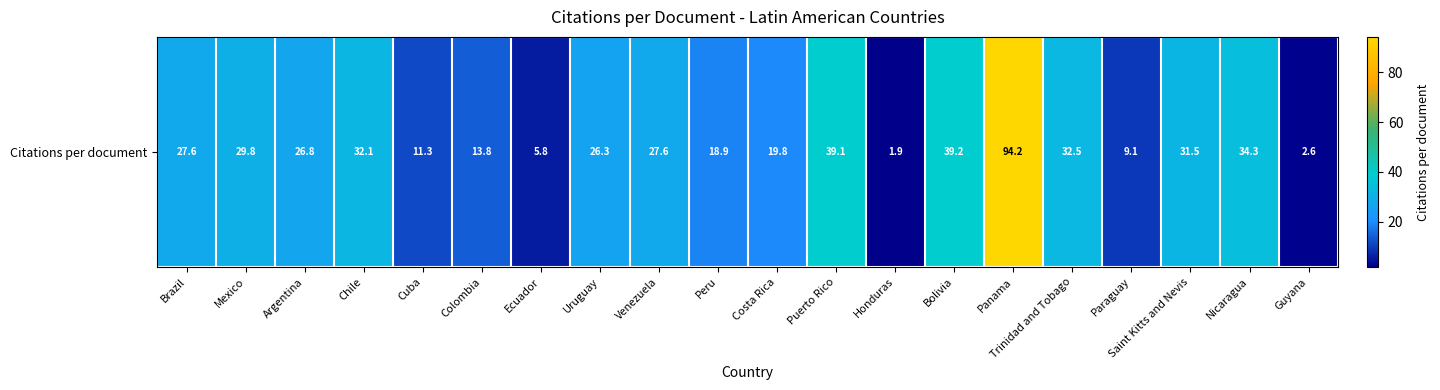

Which category has the highest value across all series?

Panama